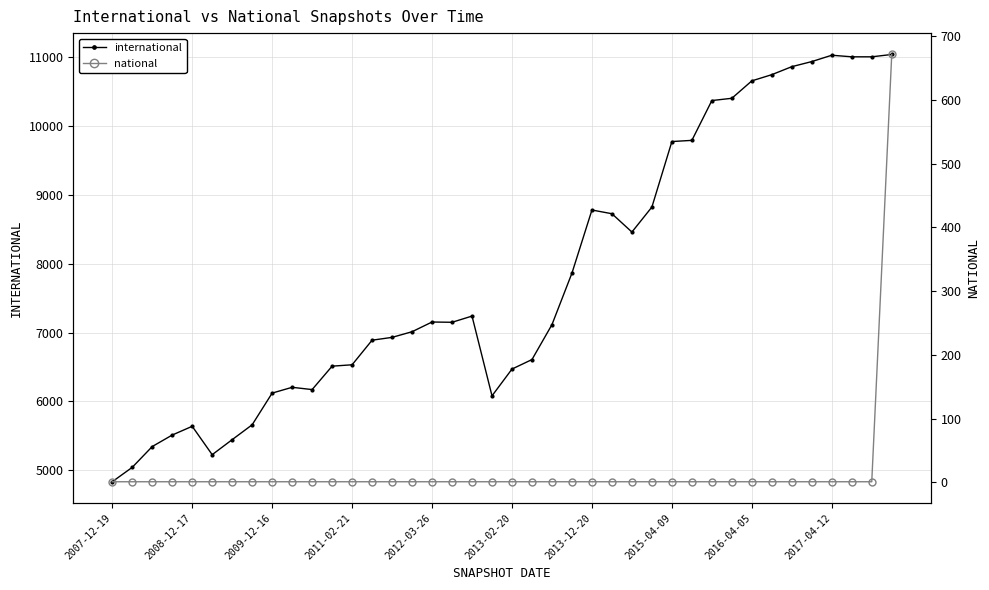

The national series shows 2 at 2008-12-17. True or false?

False